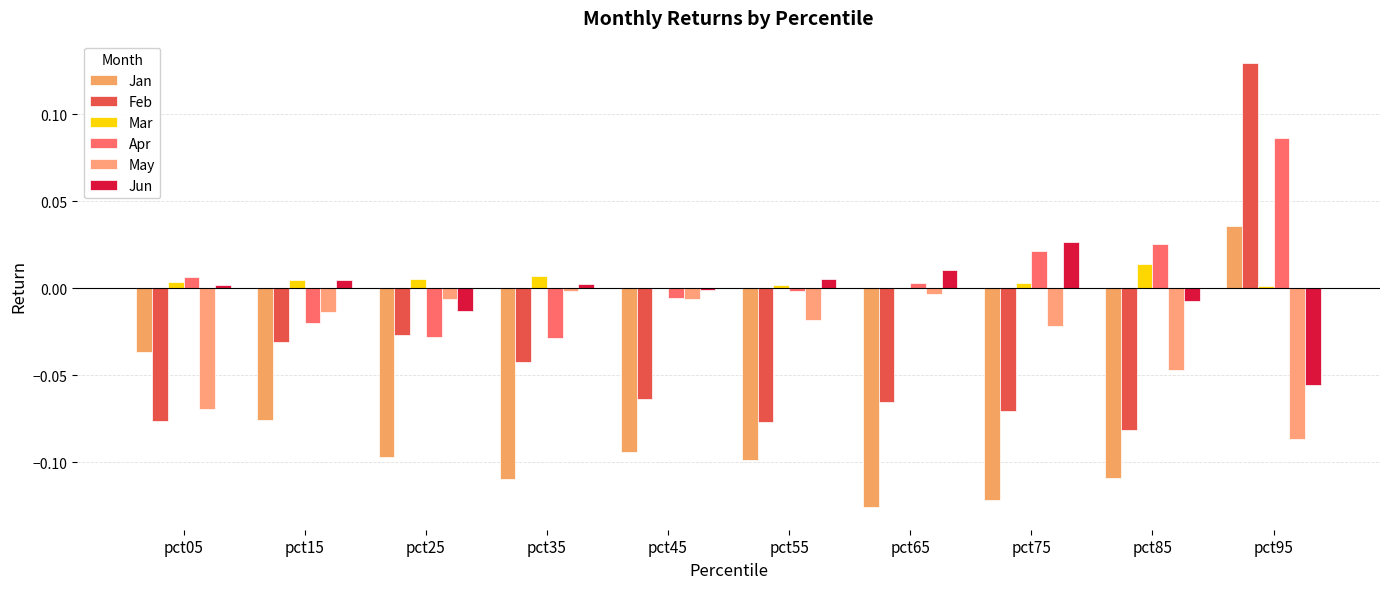

Count the number of categories in the chart.

10